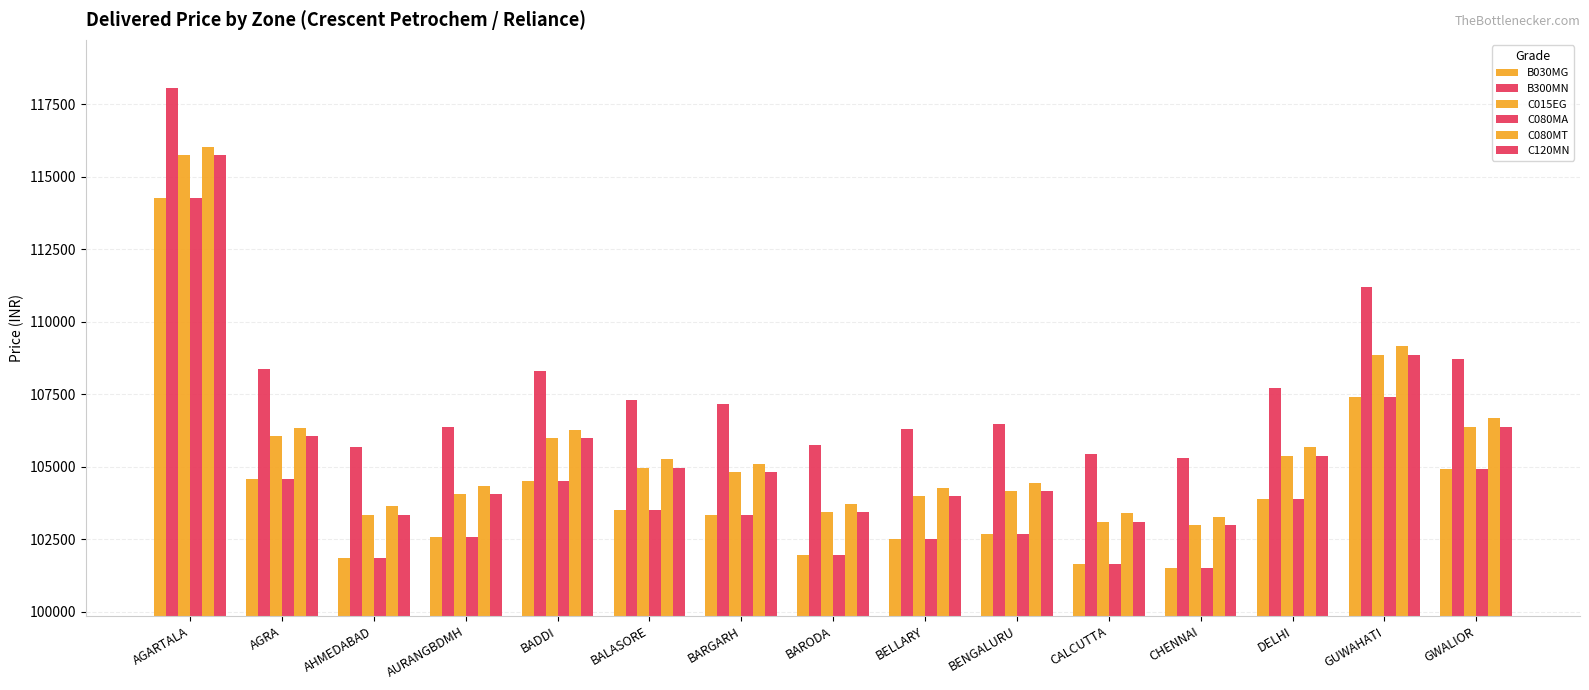

How many series are shown in this chart?

6